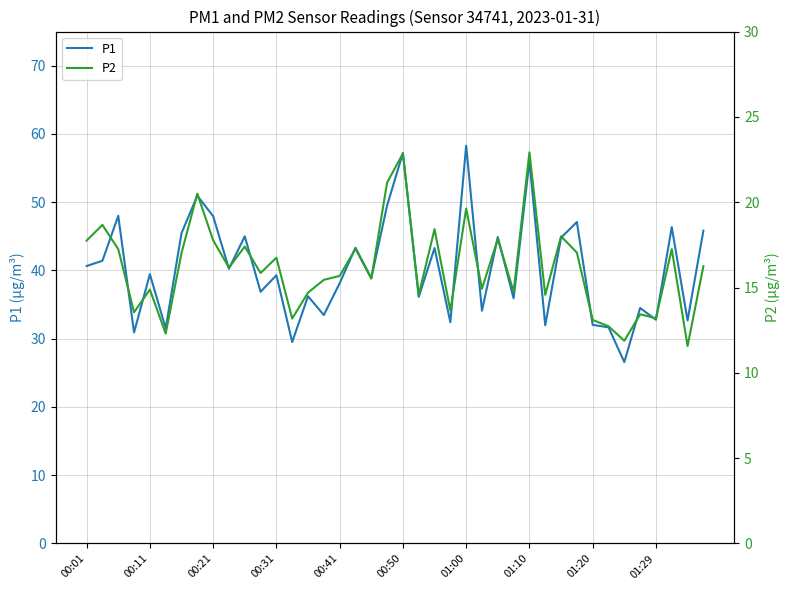

In P1, how many points are higher than both neighbors (excluding endpoints)?

15